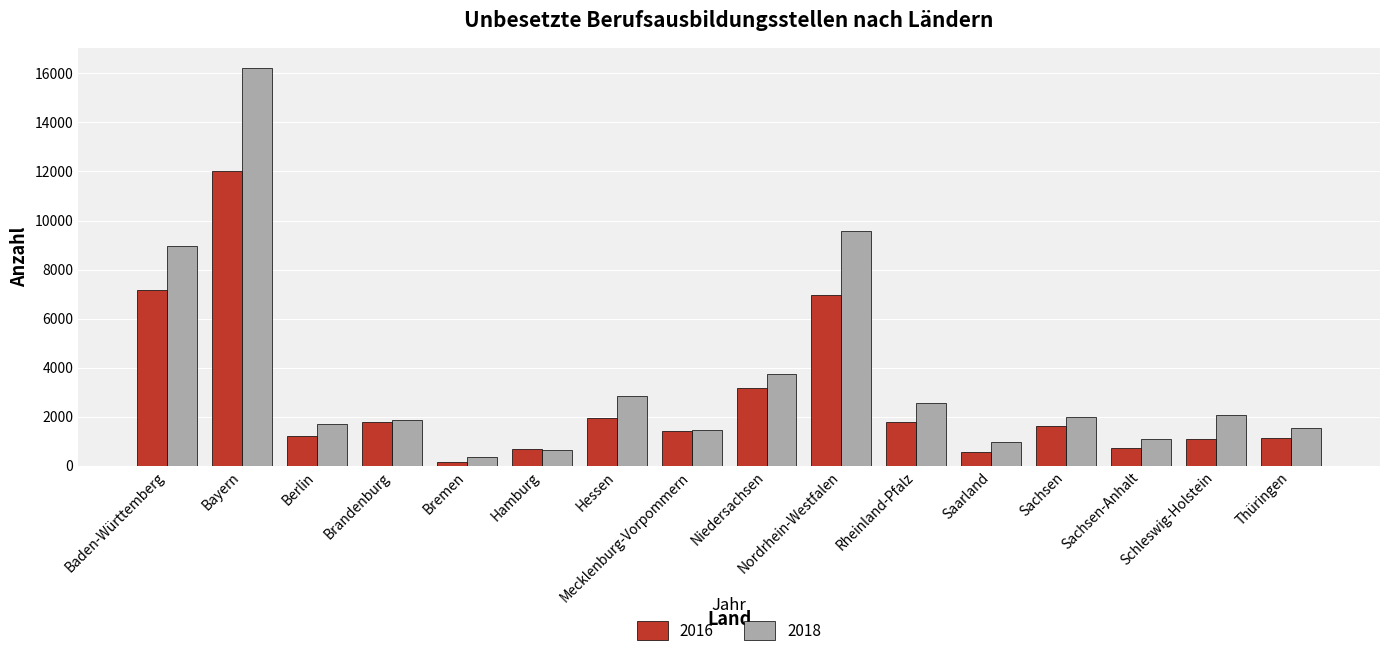

Which series changed the most between Mecklenburg-Vorpommern and Saarland?

2016